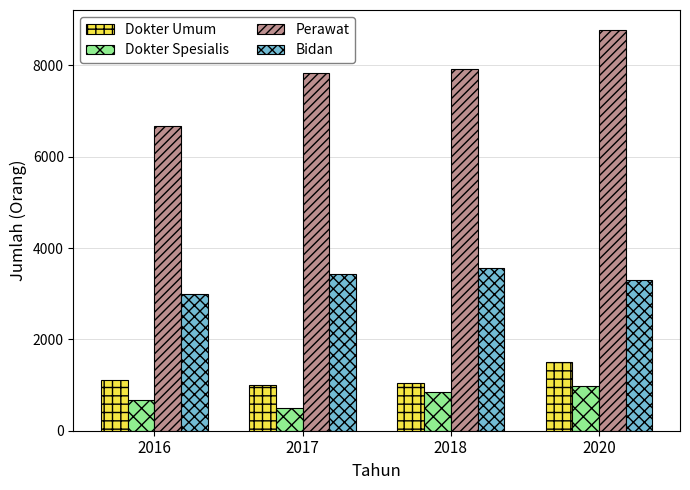

What is the lowest value of the Bidan series?

2996